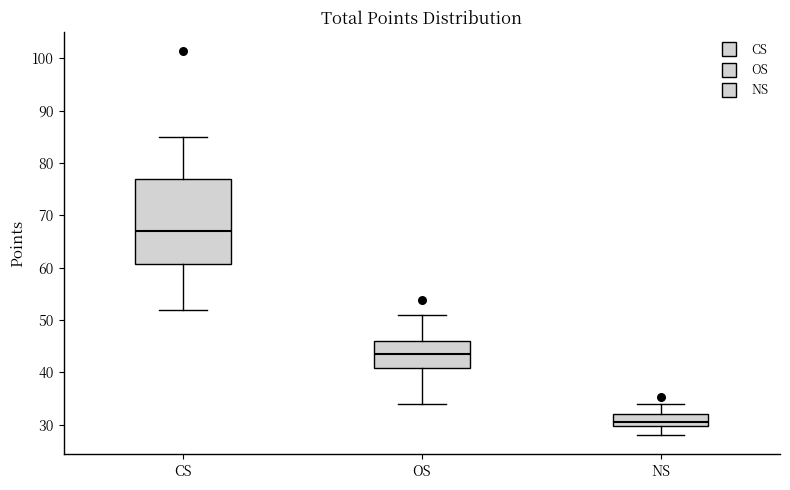

Reading left to right, read every box against the y-axis: the position of its median line, the range the box covers, and the ends of its whiskers. The values are not printed on the chart, so give them approximately, as read against the axis.

CS: median 67, box 61 to 77, whiskers 52 to 85
OS: median 44, box 41 to 46, whiskers 34 to 51
NS: median 31, box 30 to 32, whiskers 28 to 34